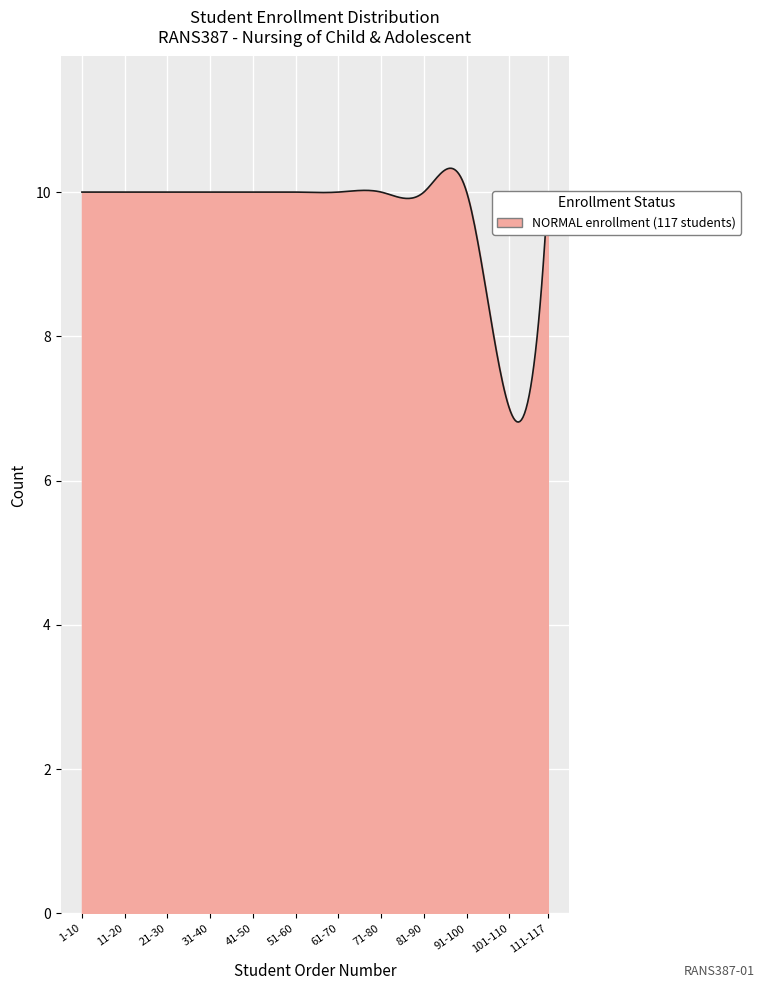

What is the minimum value shown in the chart?

6.8